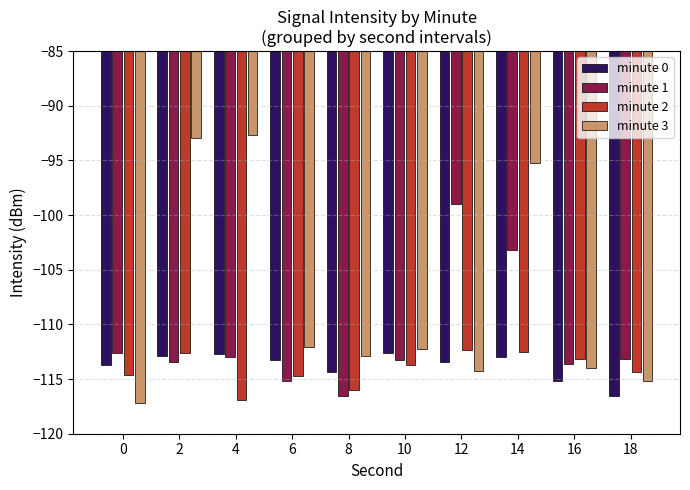

Which series has the largest range (max minus min)?

minute 3